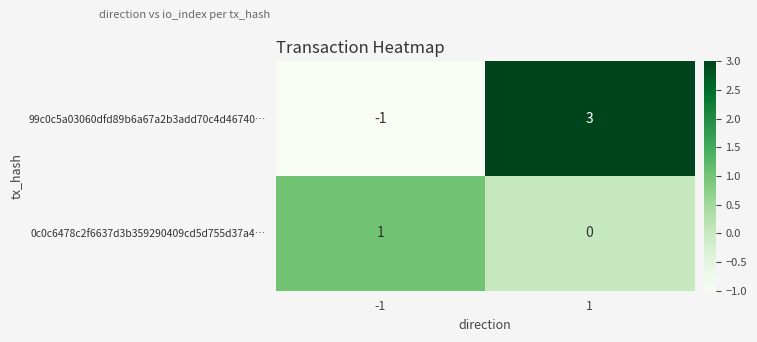

Rank the series by their average value, from highest to lowest.

99c0c5a03060dfd89b6a67a2b3add70c4d46740…, 0c0c6478c2f6637d3b359290409cd5d755d37a4…